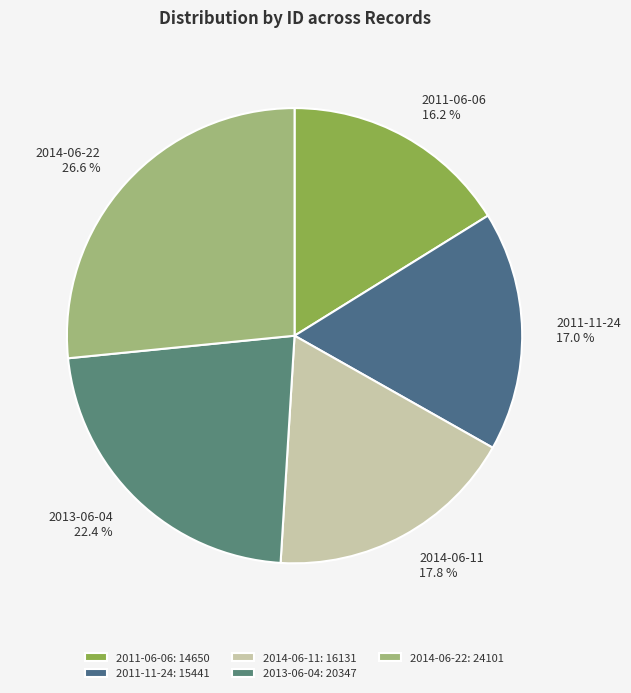

Is there a majority slice in this chart?

No